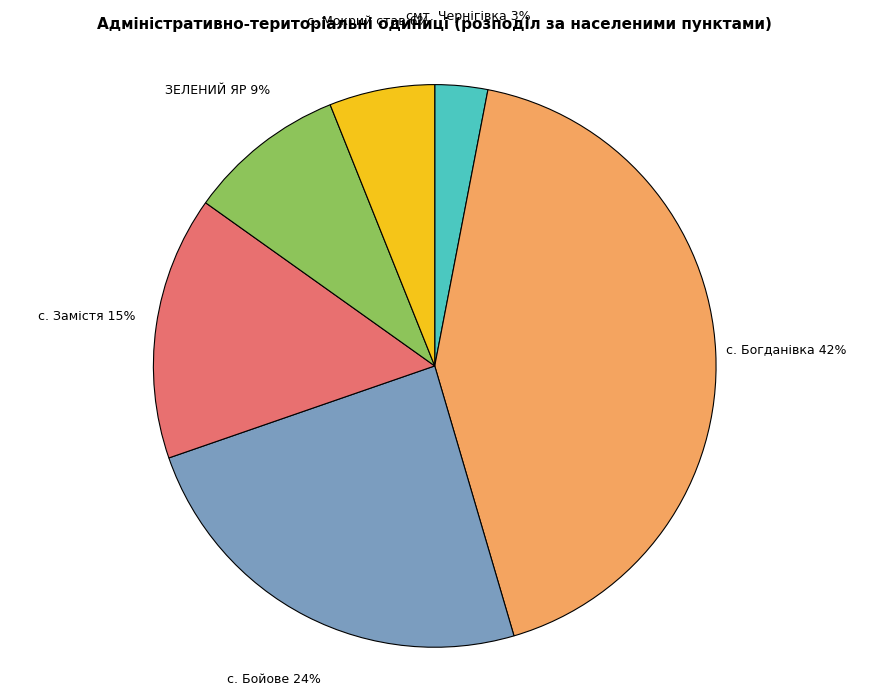

What is the smallest slice in the pie chart?

смт. Чернігівка